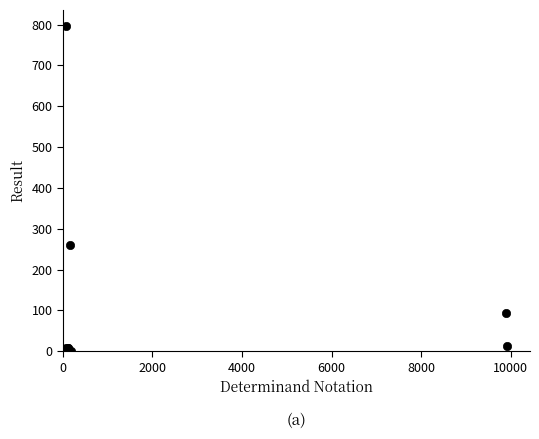

What Y value in the scatter plot is closest to 398?

260.0